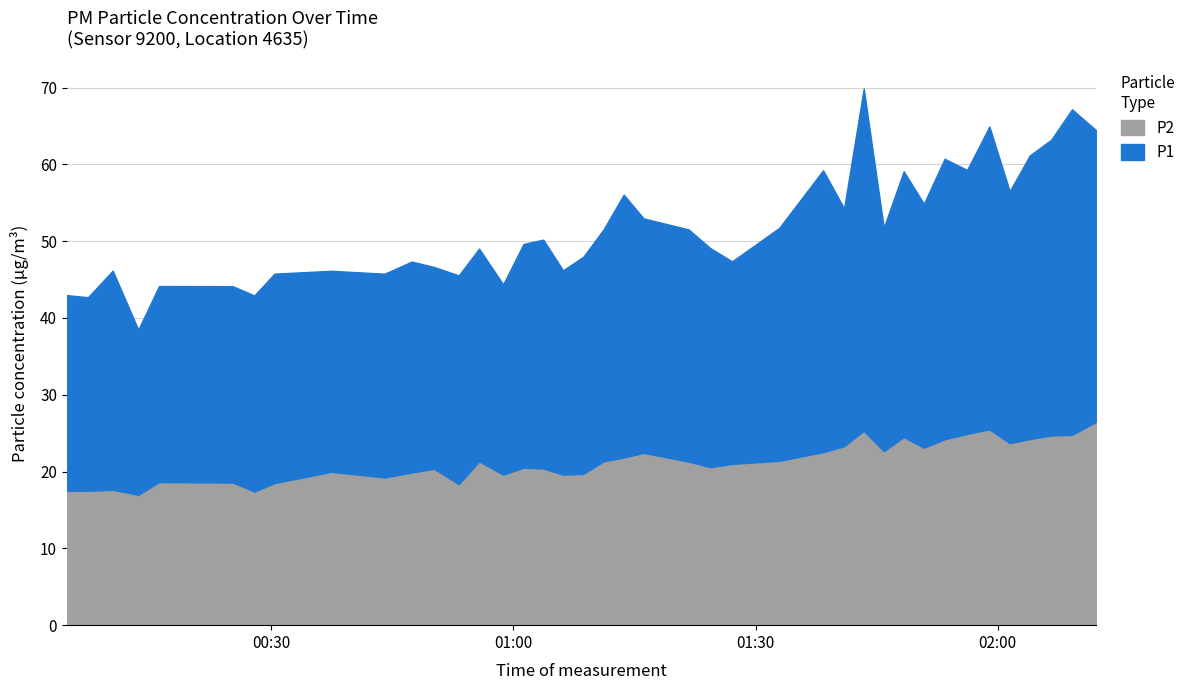

What is the value of the P2 point at the 34th from the left?

24.9